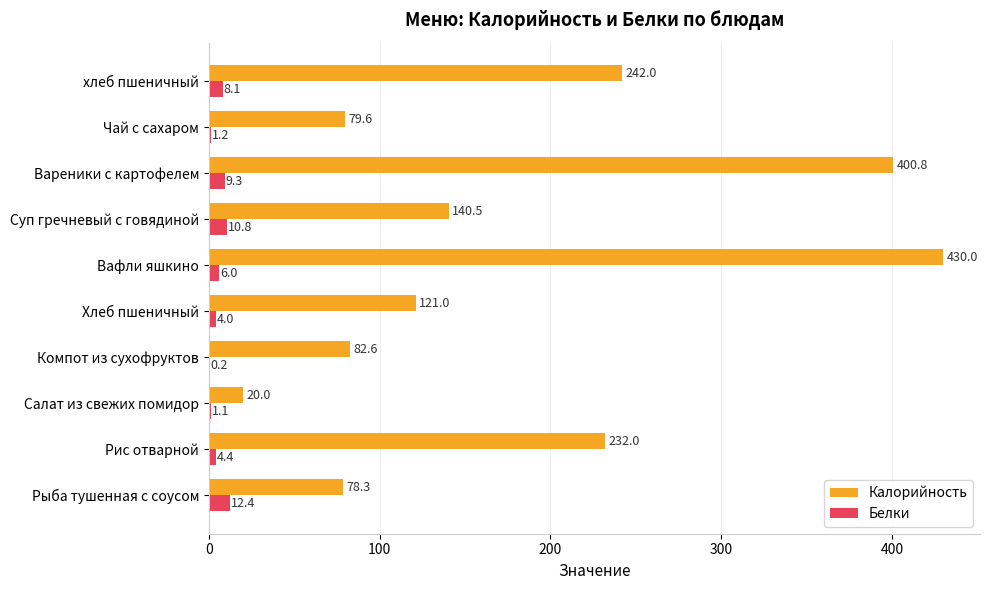

Which series changed the most between Рис отварной and Компот из сухофруктов?

Калорийность